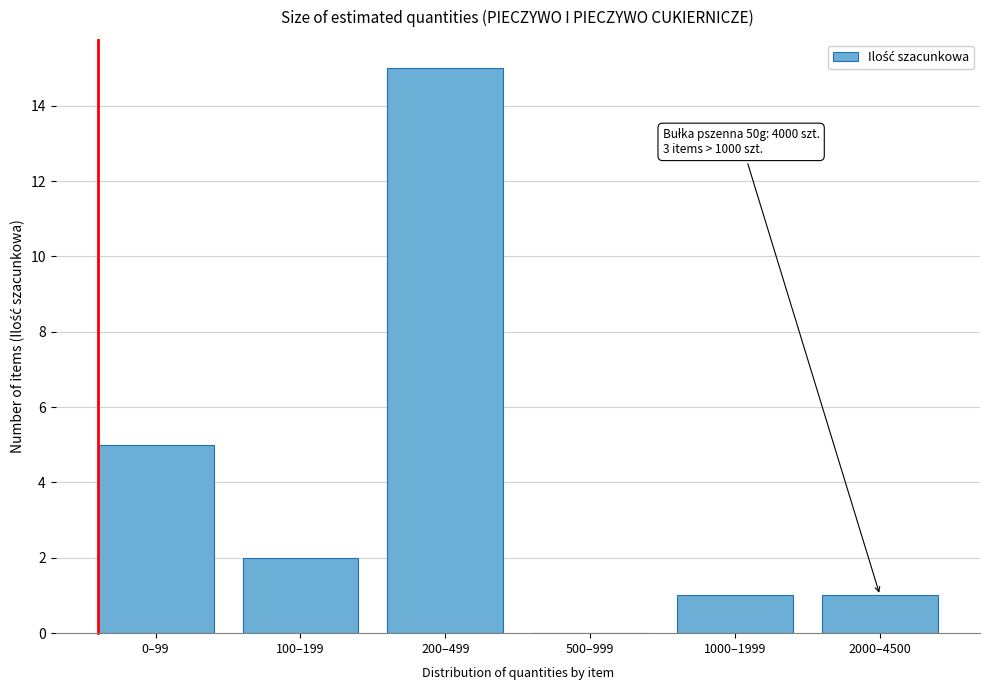

Reading left to right, transcribe all the data shown in this chart.

0–99=5	100–199=2	200–499=15	500–999=0	1000–1999=1	2000–4500=1